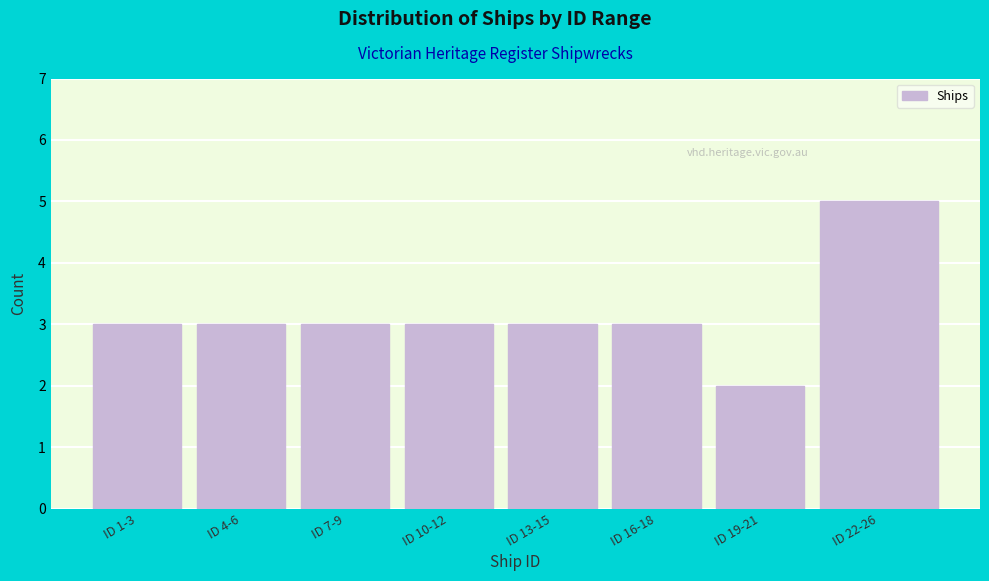

Reading left to right, extract all data points from this chart.

ID 1-3=3	ID 4-6=3	ID 7-9=3	ID 10-12=3	ID 13-15=3	ID 16-18=3	ID 19-21=2	ID 22-26=5